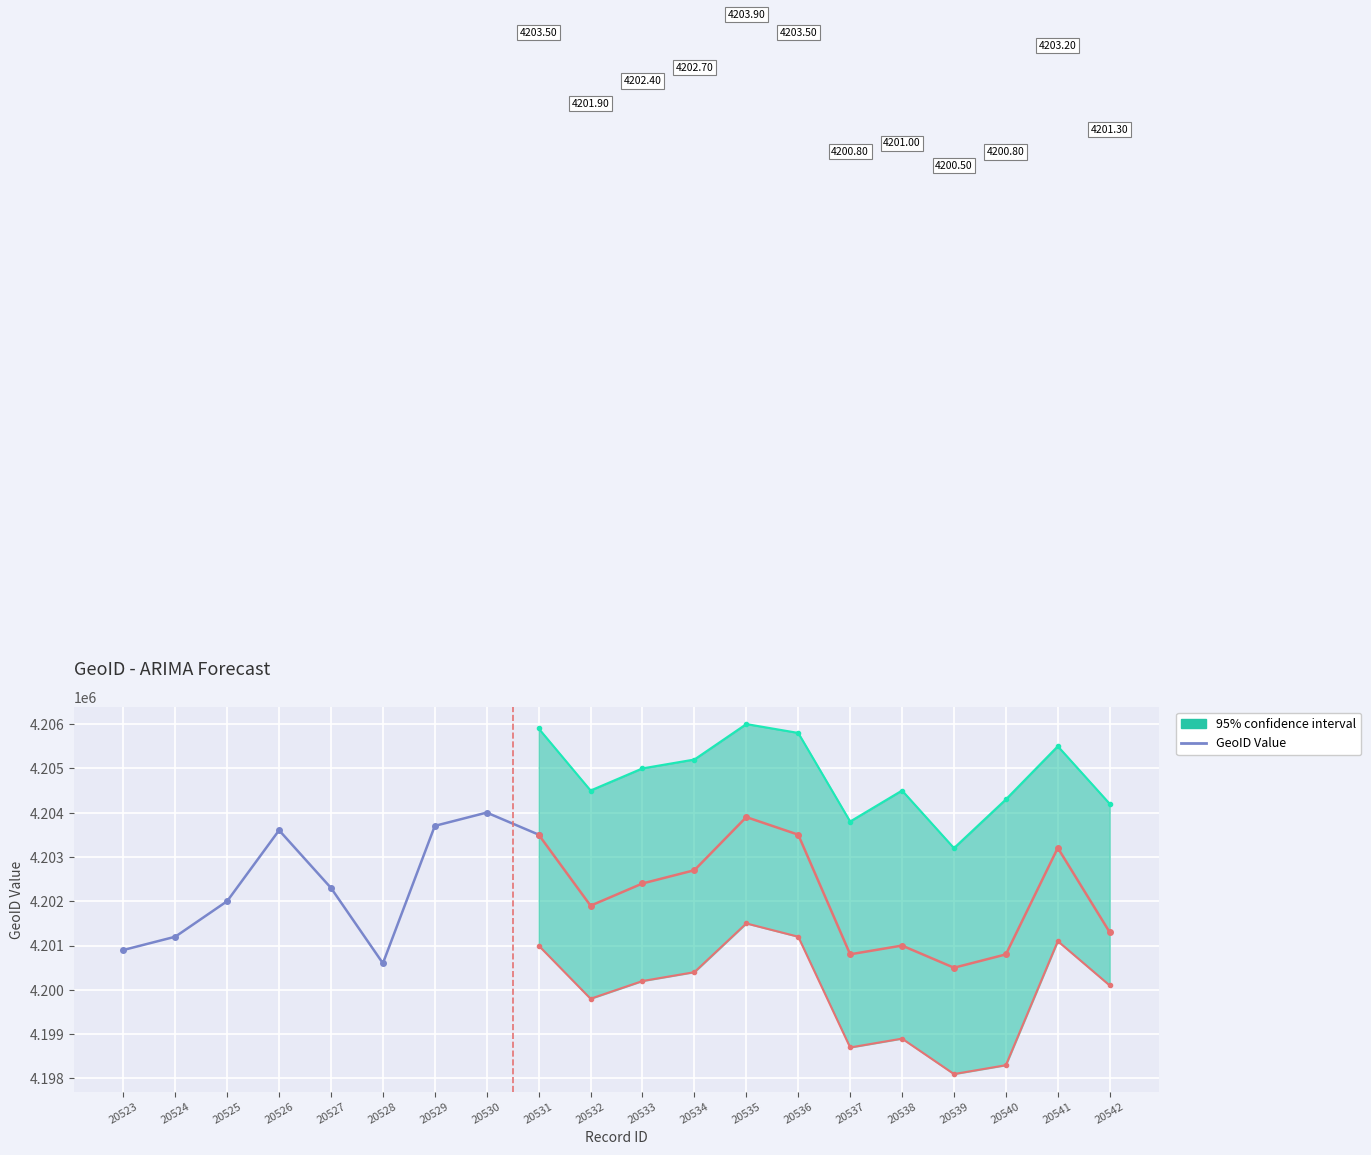

Between 20528 and 20531, which is larger?

20531